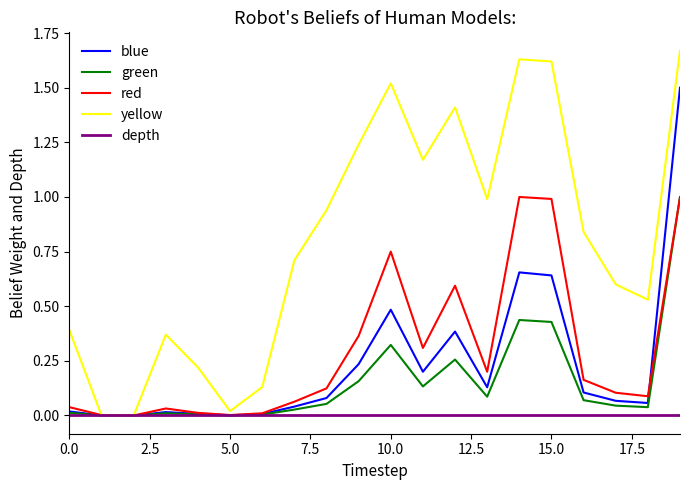

Which series has the largest range (max minus min)?

yellow